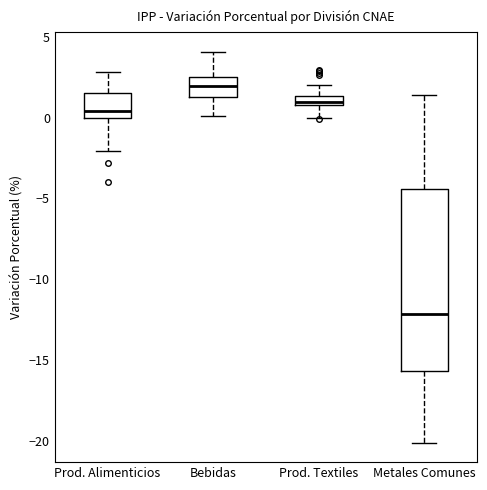

Comparing the boxes themselves (not the whiskers), which one is the tallest?

Metales Comunes